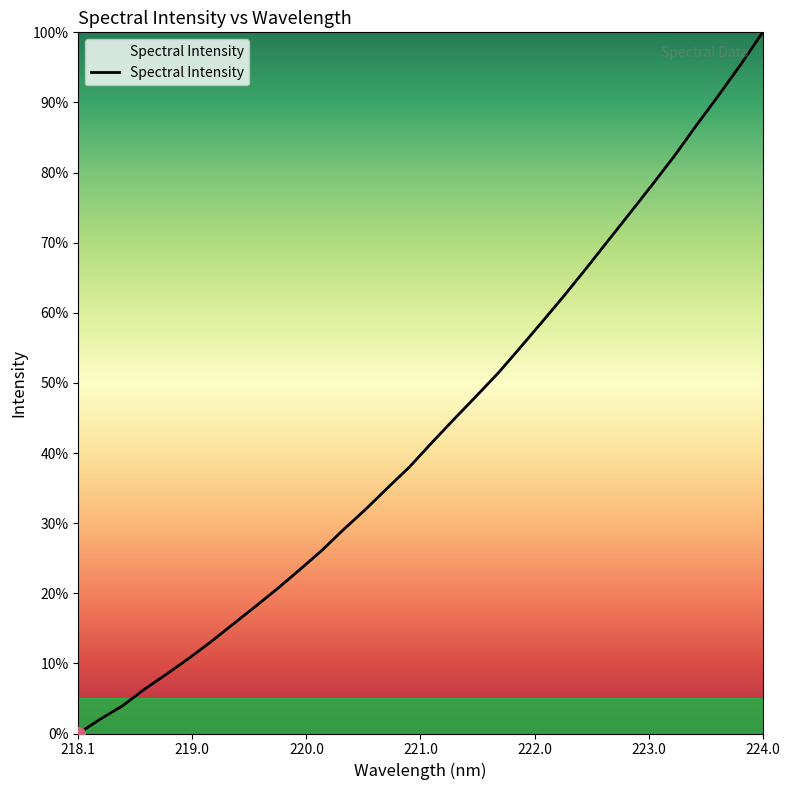

What is the difference between the maximum and minimum values?

100.0